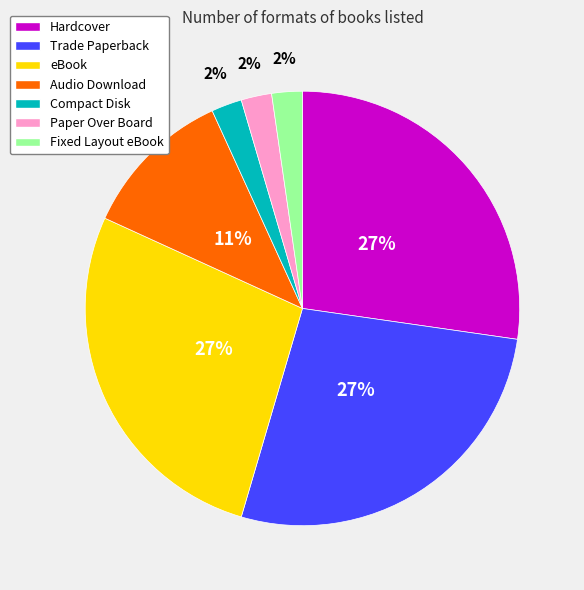

To the nearest percent, what is the average slice percentage?

14%